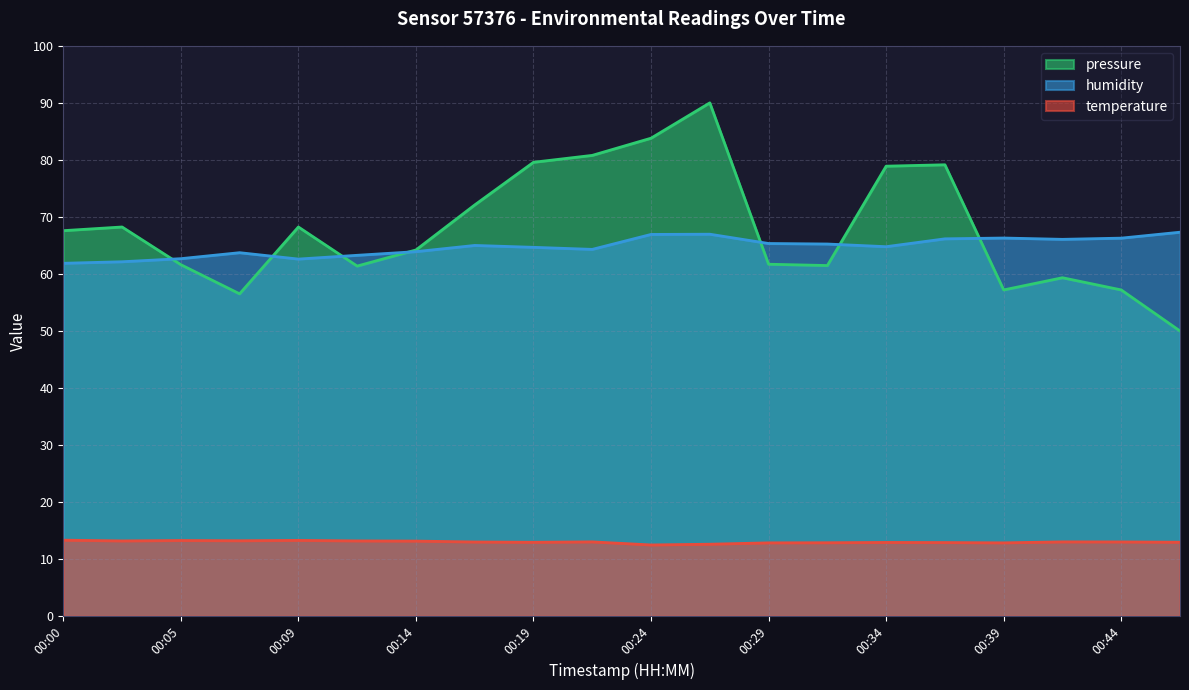

Where is temperature nearest to the value 12?

00:24